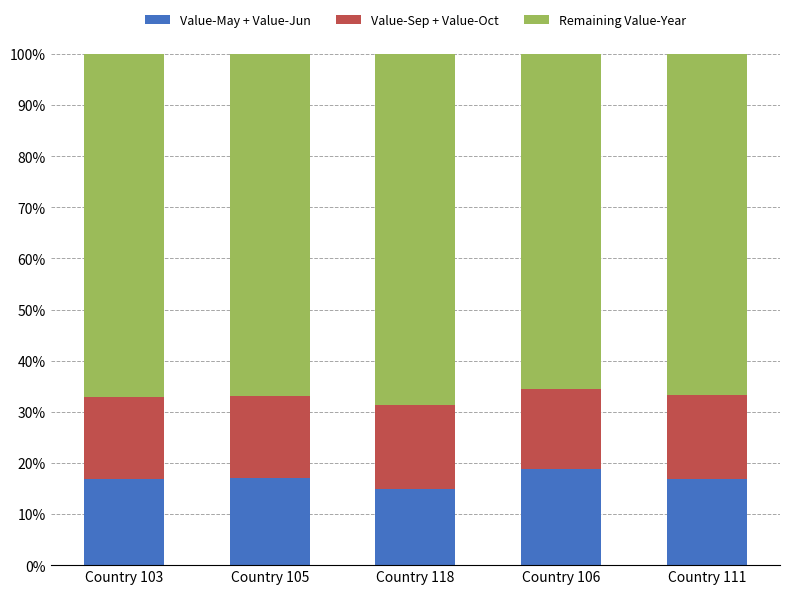

What is the lowest value of the Value-May + Value-Jun series?

14.8